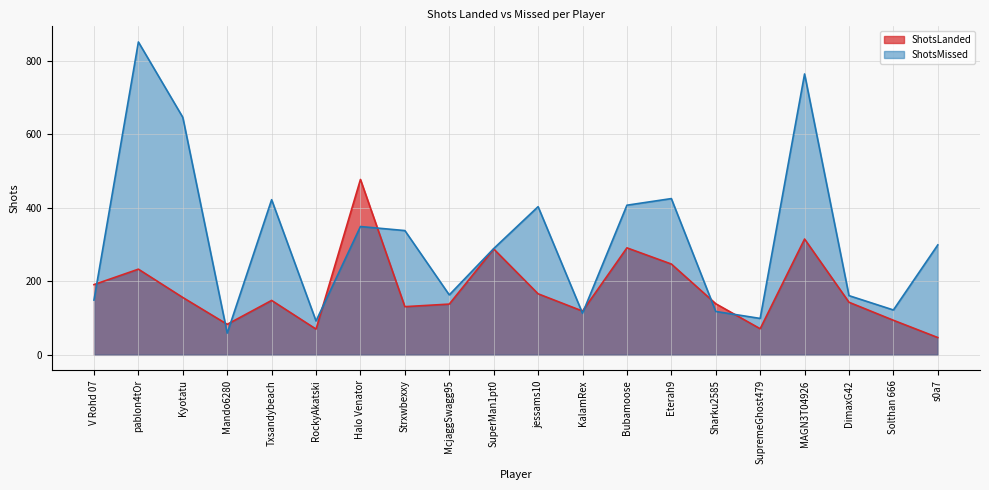

After their last crossing, which series has the higher values: ShotsLanded or ShotsMissed?

ShotsMissed